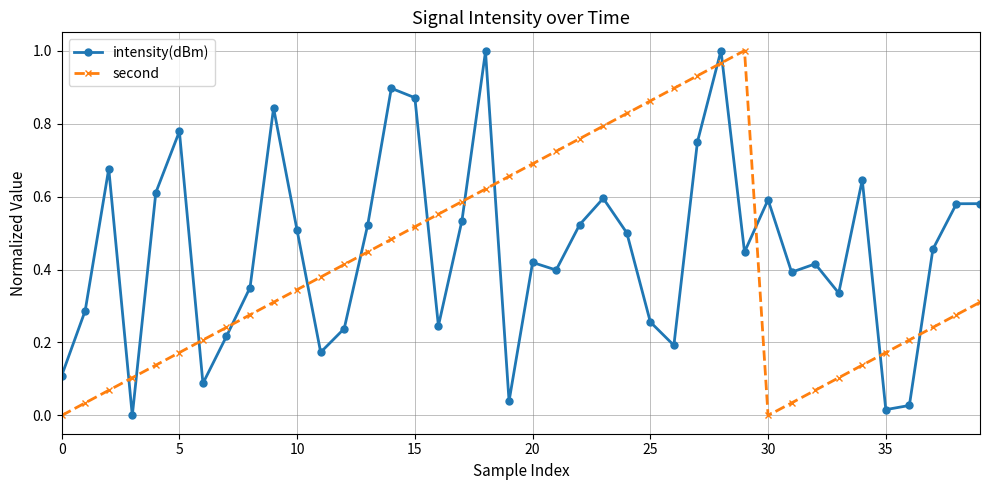

True or false: second has more than 1 interior local peaks.

False